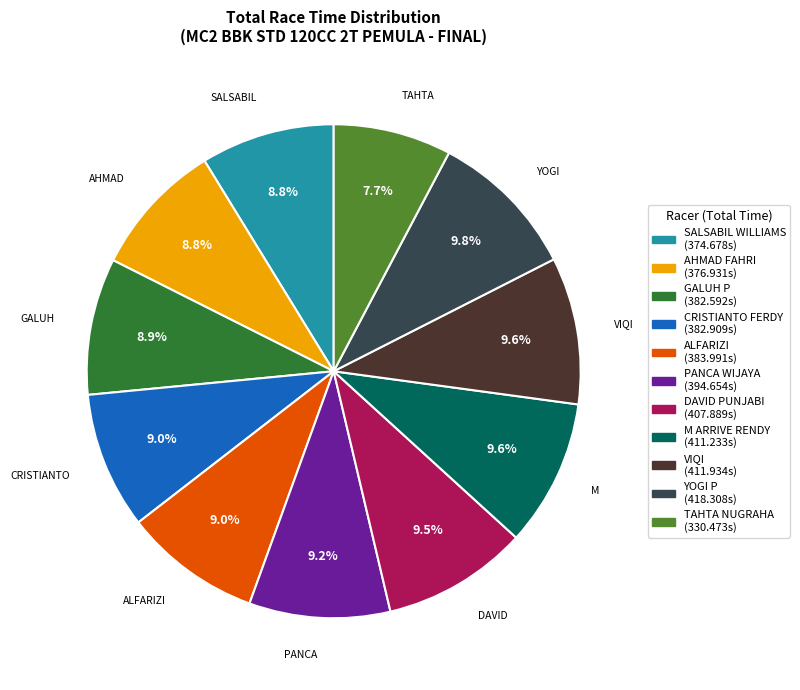

Does any single category account for the majority?

No